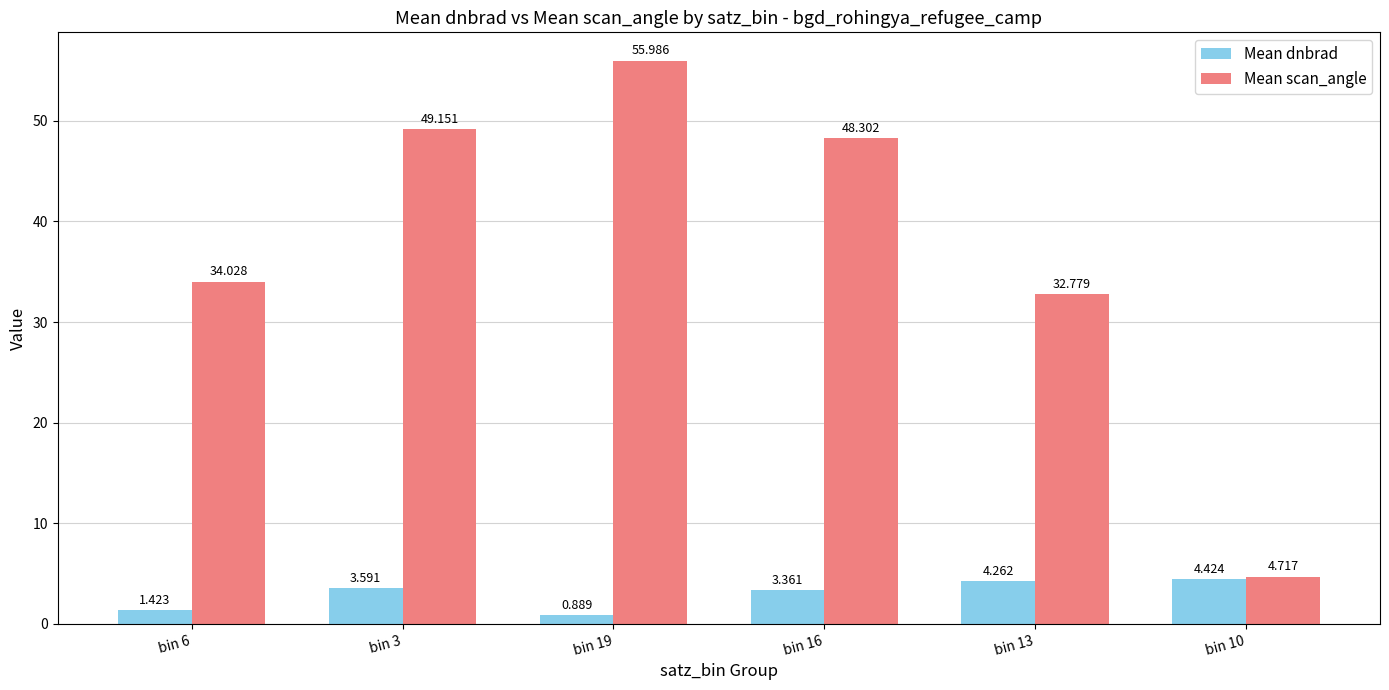

How many distinct data groups are displayed?

2